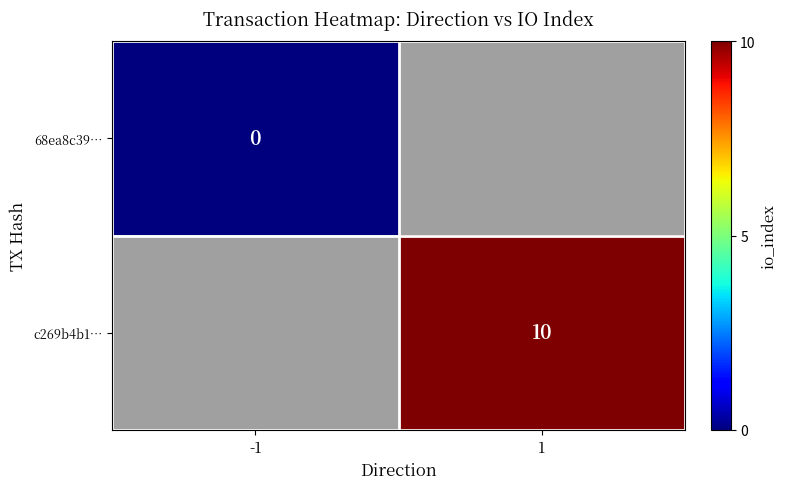

The value of c269b4b1… at 1 is 10. True or false?

True